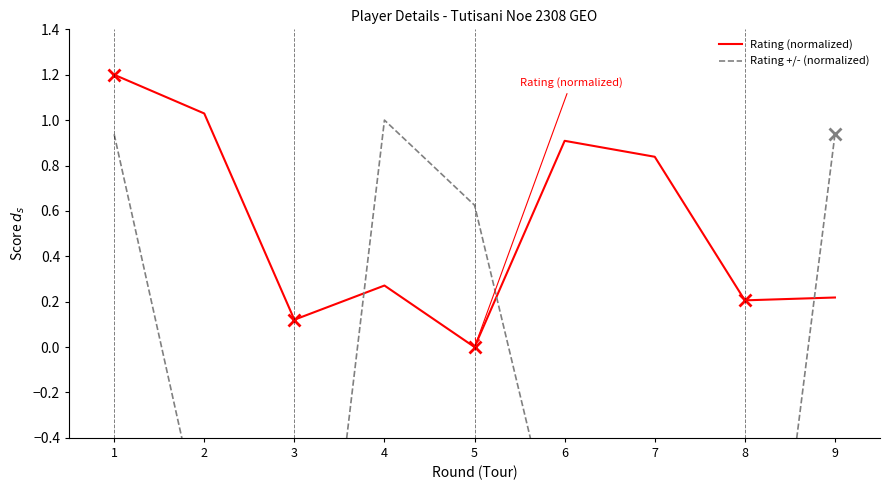

What are all the series names shown in the legend?

Rating (normalized), Rating +/- (normalized)